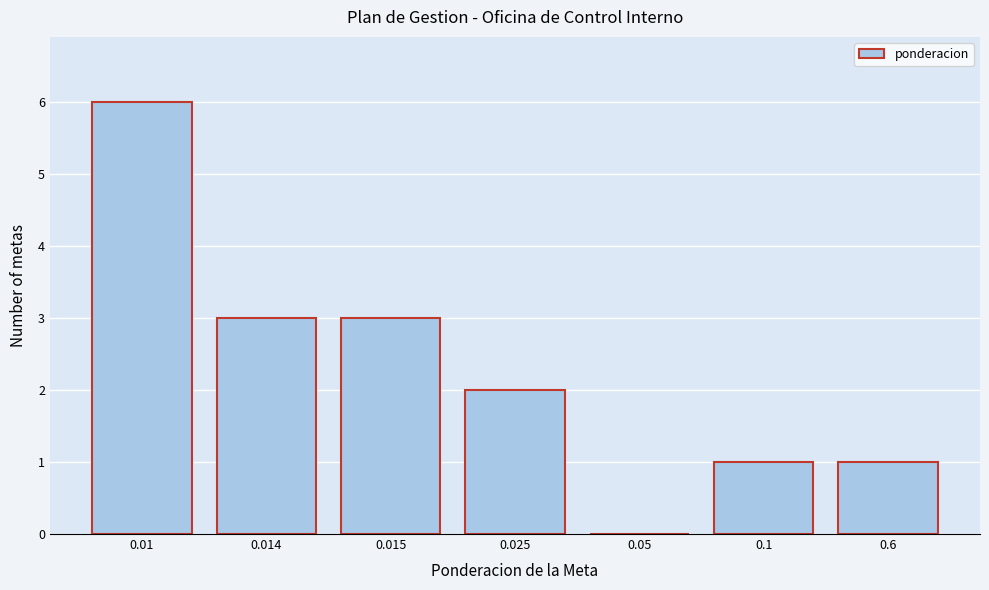

Reading left to right, list all the values displayed in this chart.

0.01=6	0.014=3	0.015=3	0.025=2	0.05=0	0.1=1	0.6=1